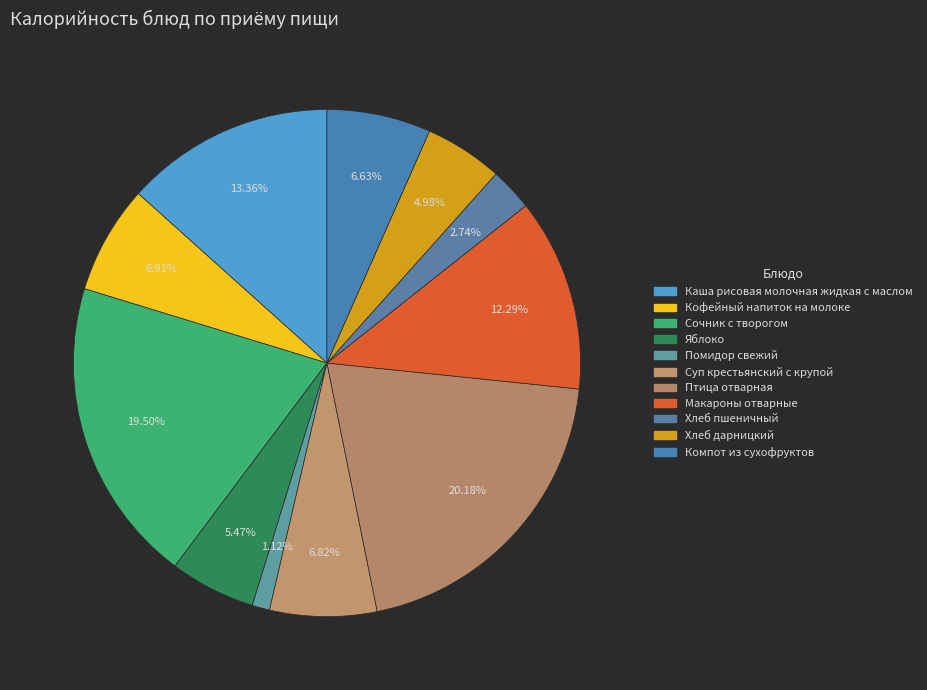

Which category has the biggest portion of the pie?

Птица отварная